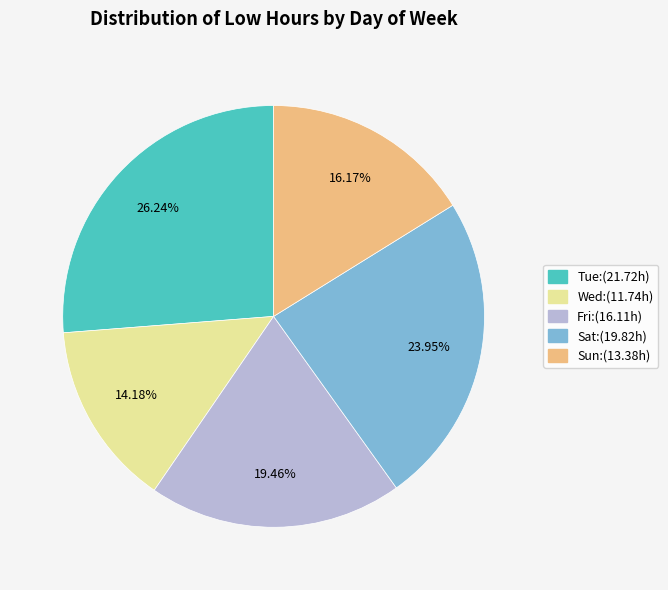

How many segments does this pie chart have?

5